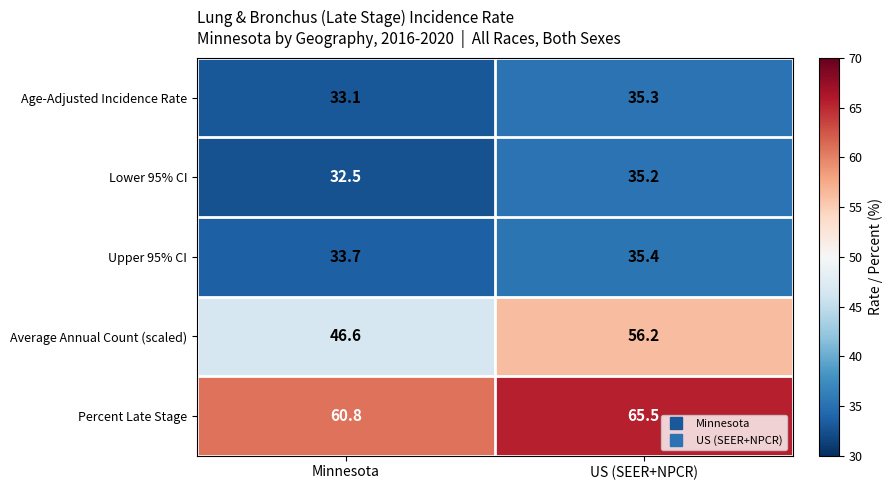

Rank the categories by Average Annual Count (scaled) value from highest to lowest.

US (SEER+NPCR), Minnesota